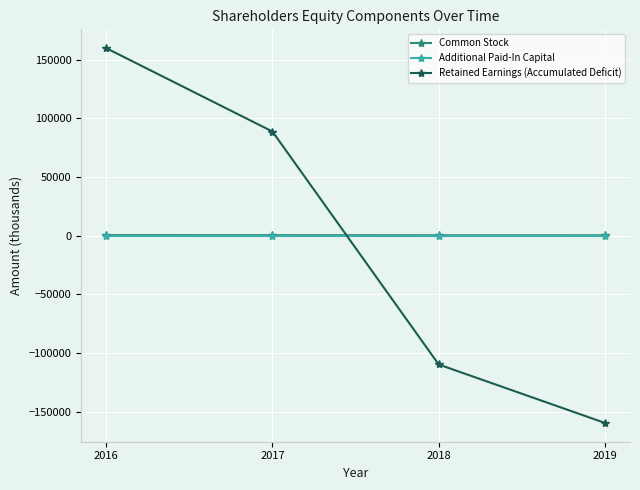

Is the value of Additional Paid-In Capital at 2017 greater than the value of Retained Earnings (Accumulated Deficit) at 2016?

No